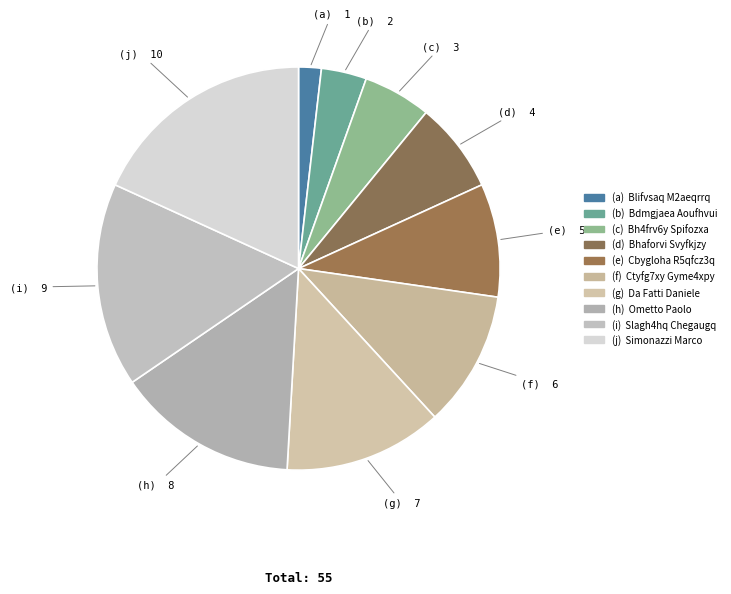

Count the number of slices in the pie.

10